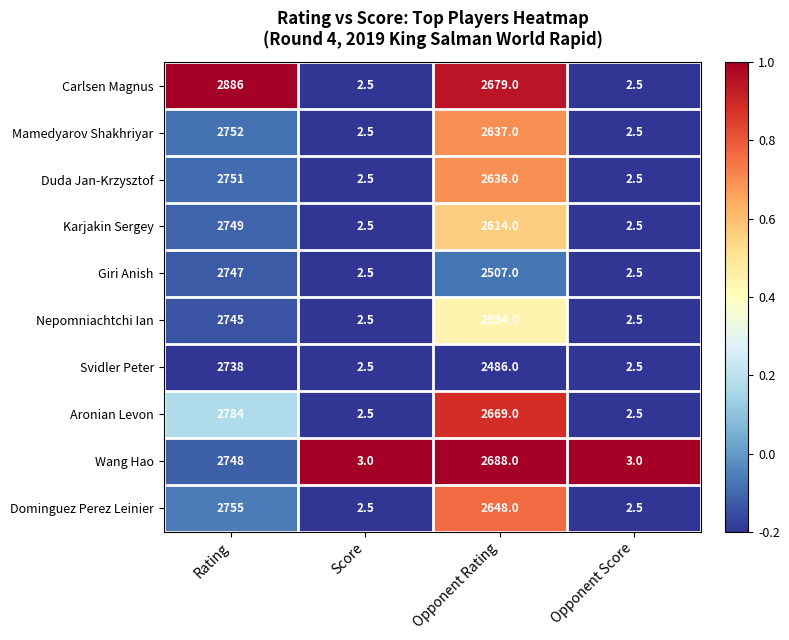

Which series has the largest range (max minus min)?

Carlsen Magnus